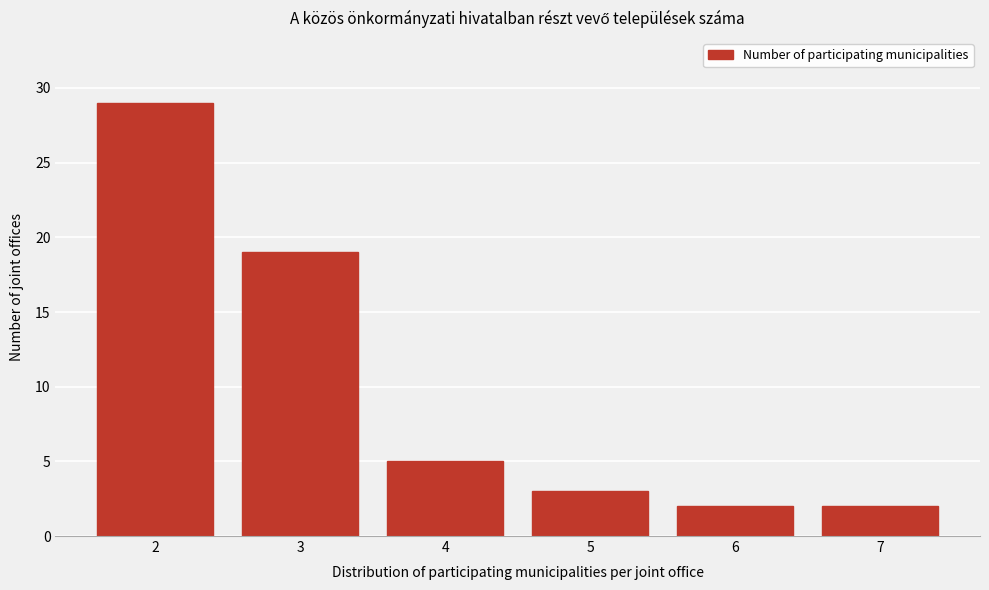

Reading right to left, extract all data points from this chart.

2	2	3	5	19	29